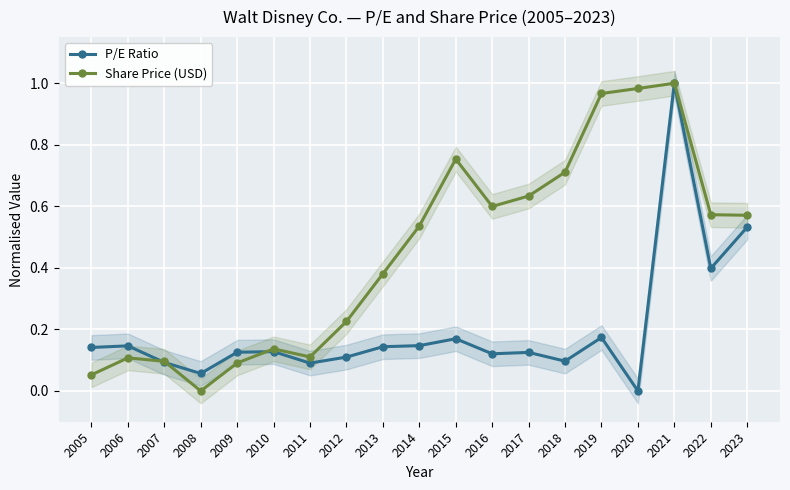

How many interior local peaks does the Share Price (USD) series have?

4